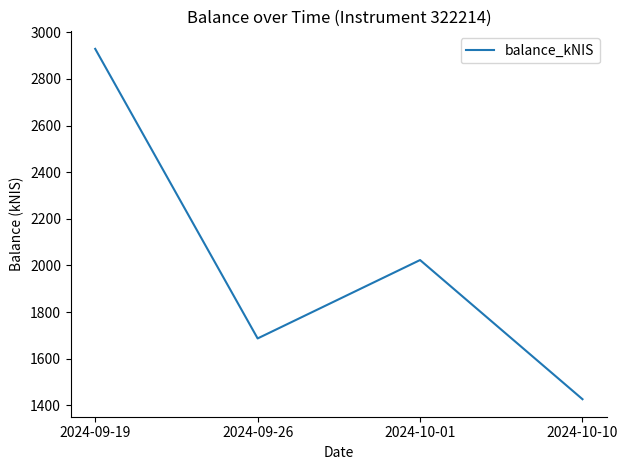

Is it true that the value at 2024-09-26 is 1687.2?

True